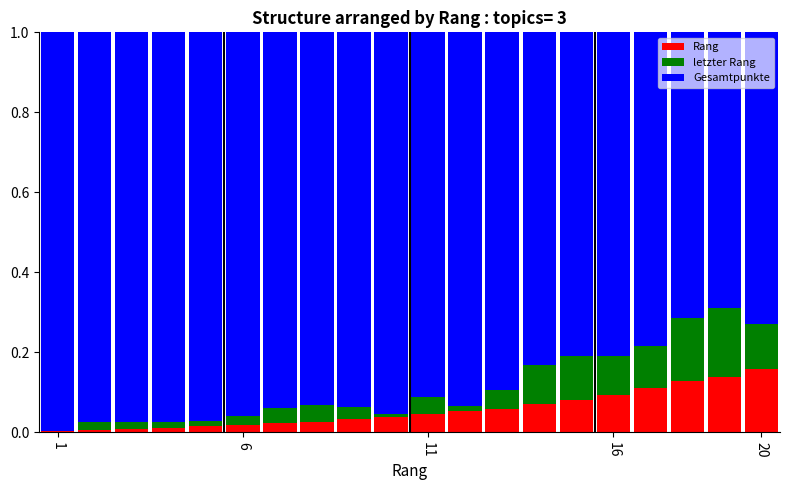

What are all the series names shown in the legend?

Rang, letzter Rang, Gesamtpunkte